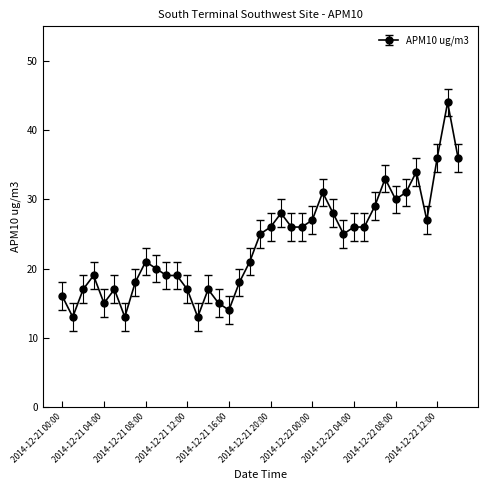

True or false: there are more than 2 points higher than both neighbors.

True